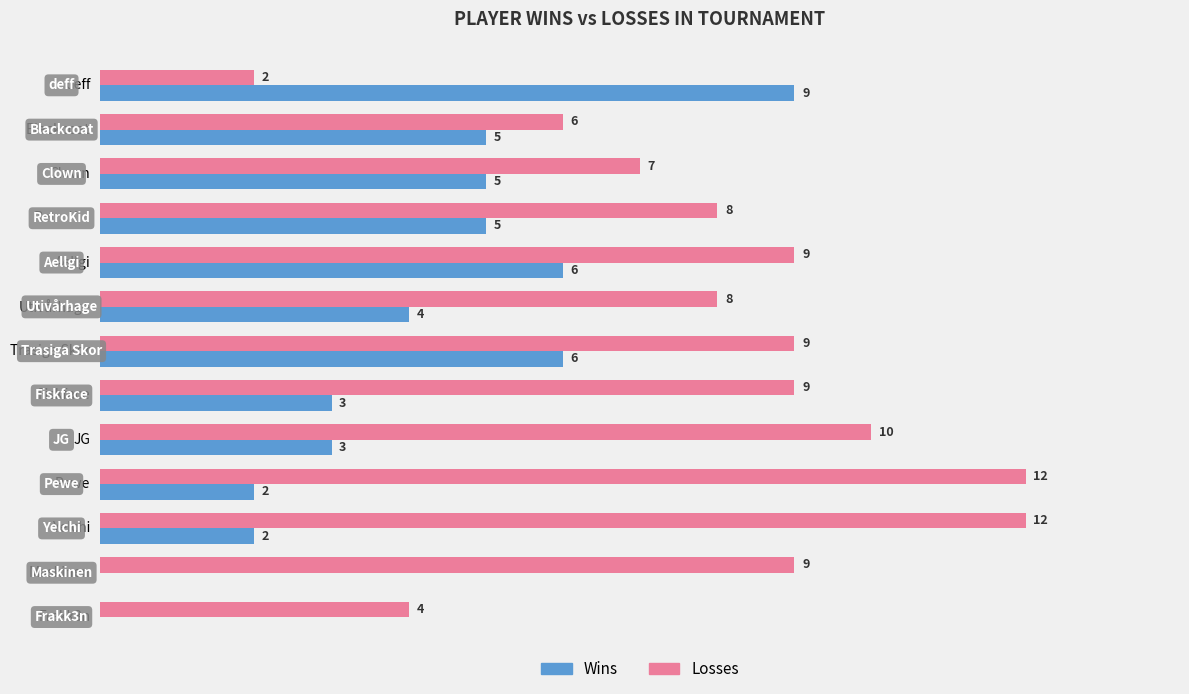

Between RetroKid and Fiskface, which series saw the biggest shift?

Wins